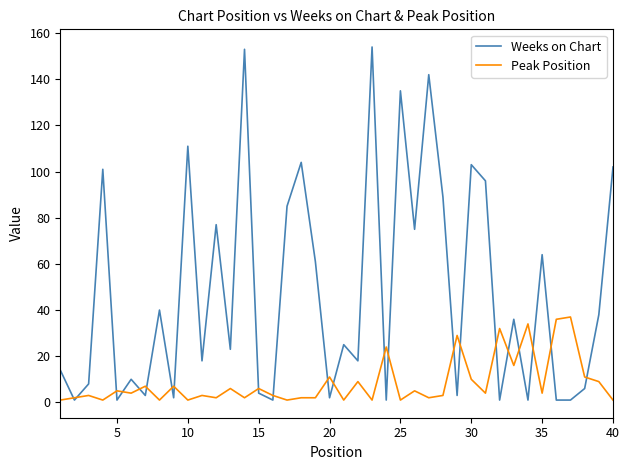

What is the highest value of the Weeks on Chart series?

154